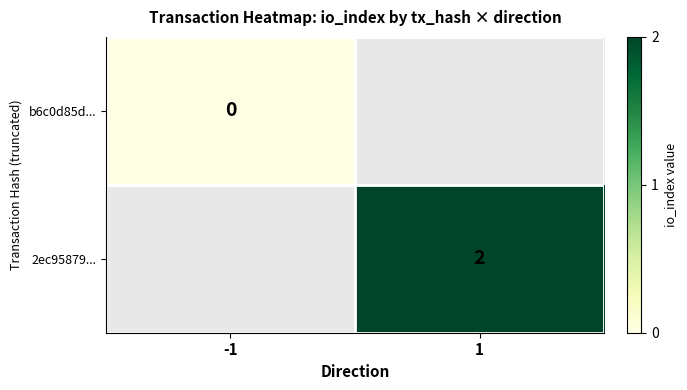

True or false: 2ec95879... has a value of 3 at 1.

False